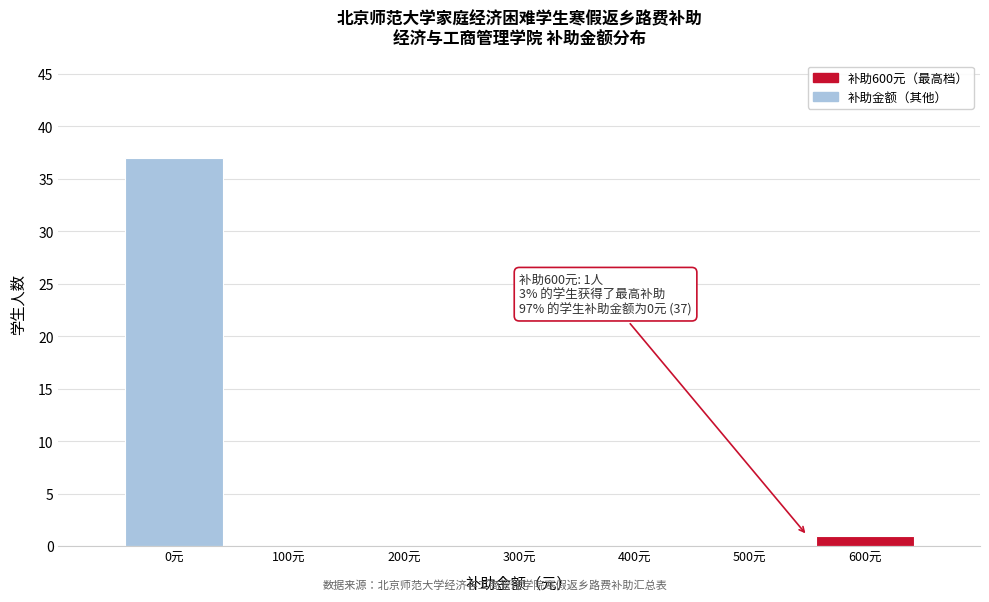

Reading left to right, what are all the values shown in this chart?

0元=37	100元=0	200元=0	300元=0	400元=0	500元=0	600元=1